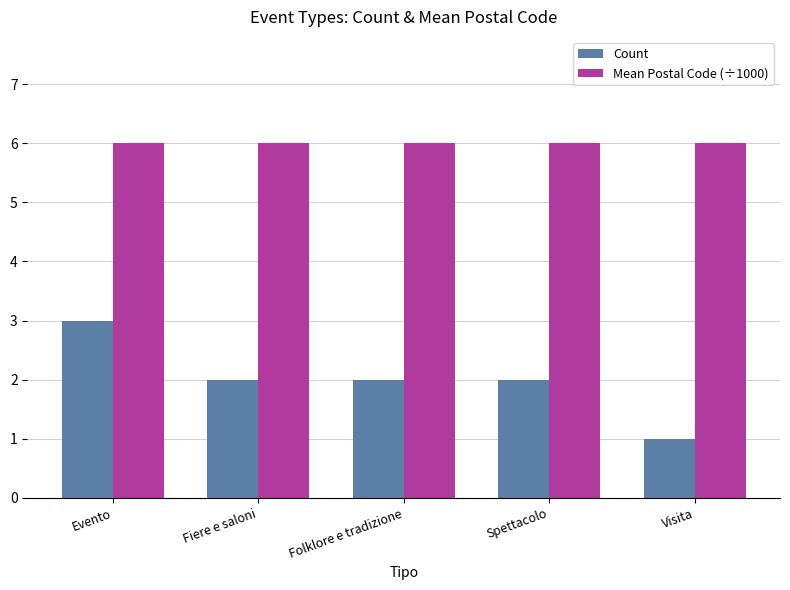

Rank the series at Folklore e tradizione from lowest to highest value.

Count, Mean Postal Code (÷1000)